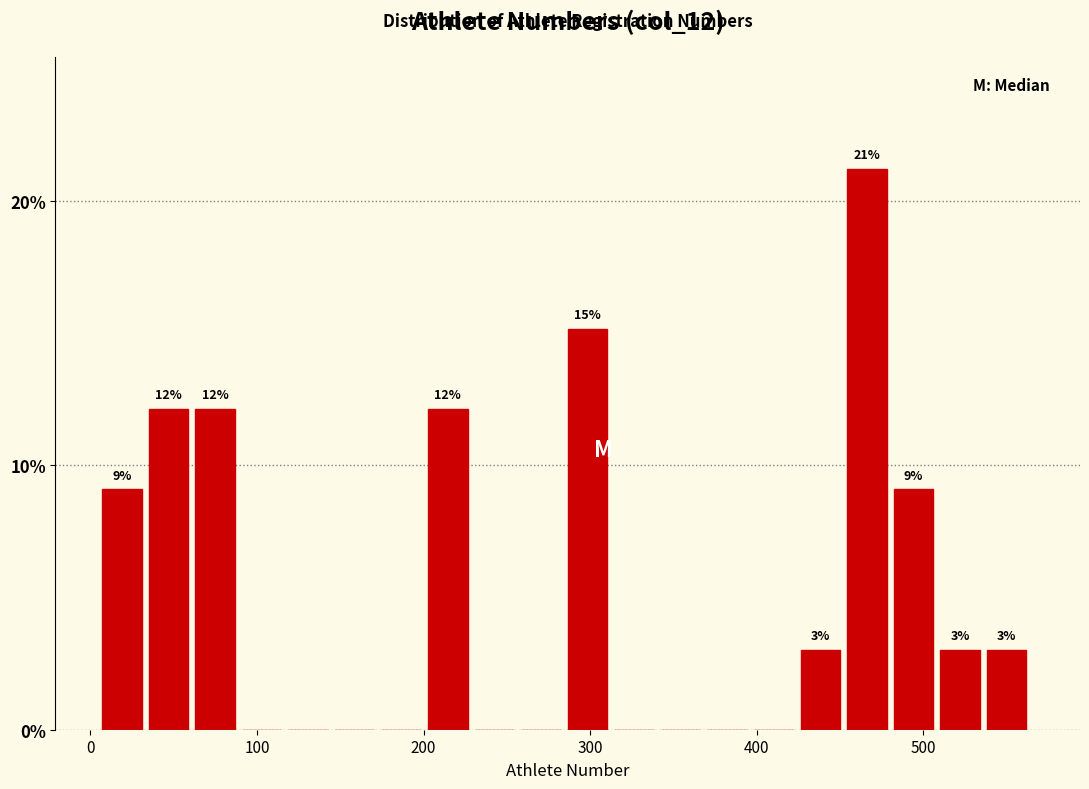

Read against the x-axis, roughly where is the centre of the tallest bar?

470